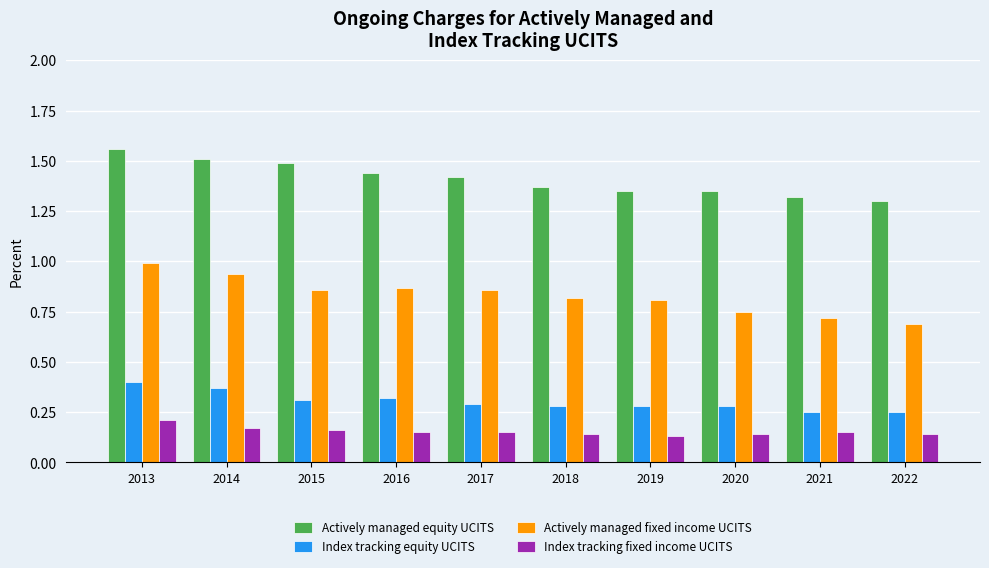

Which series has the largest total across all categories?

Actively managed equity UCITS